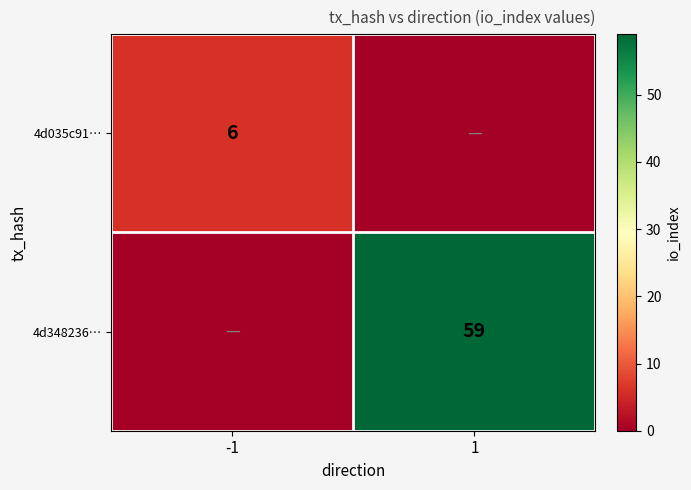

The value of 4d035c91… at -1 is 6. True or false?

True